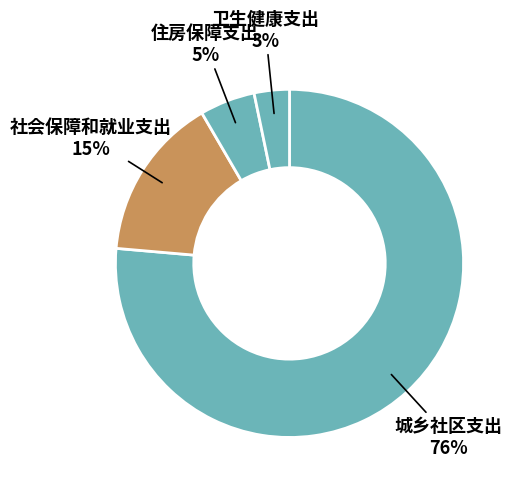

To the nearest percent, what is the combined percentage of 城乡社区支出 and 社会保障和就业支出?

92%